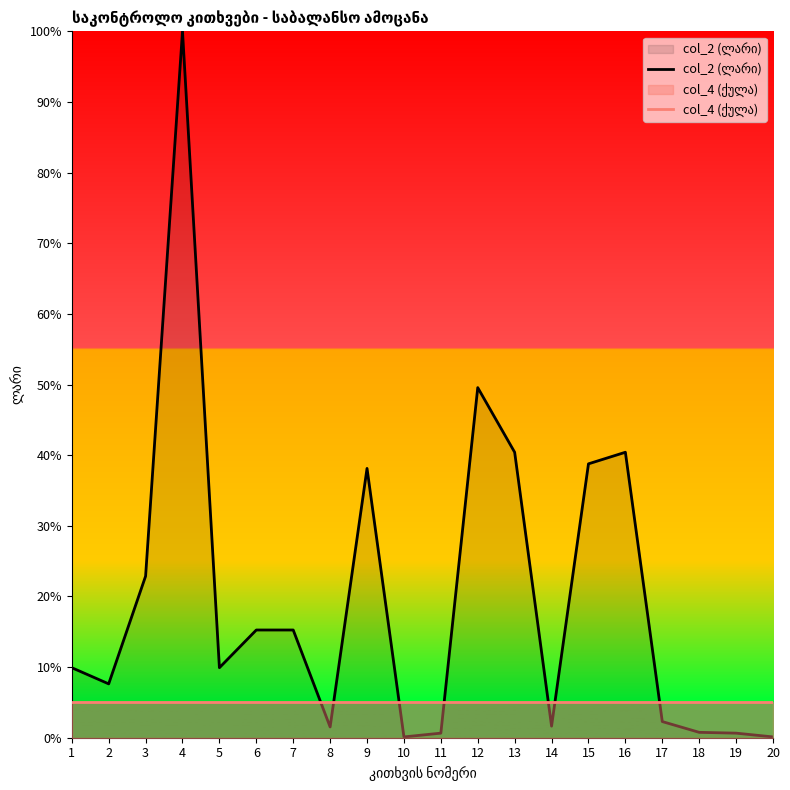

How many values in the col_2 (ლარი) series exceed 9?

11